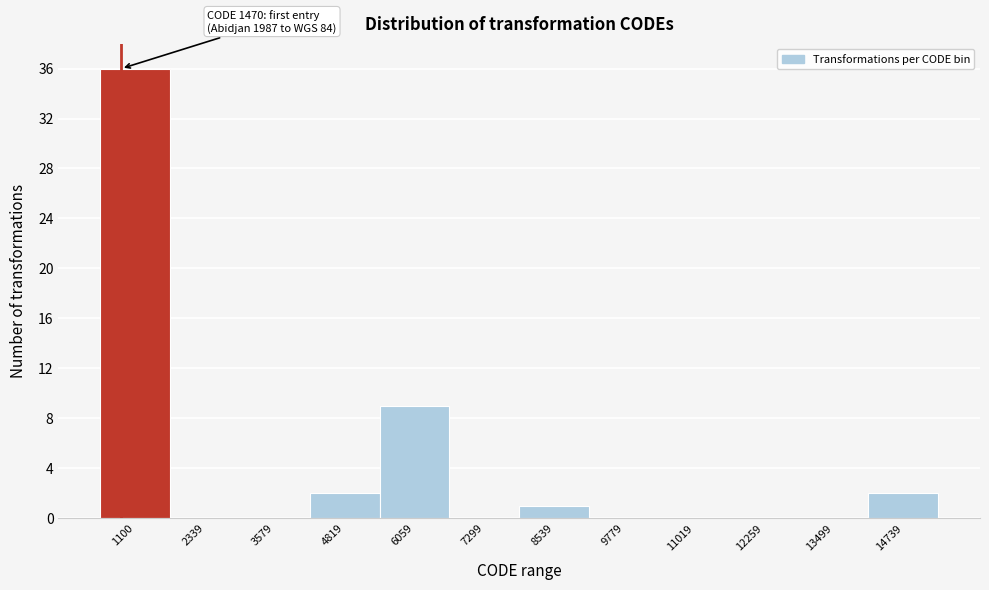

Reading left to right, extract all data points from this chart.

1100=36	2339=0	3579=0	4819=2	6059=9	7299=0	8539=1	9779=0	11019=0	12259=0	13499=0	14739=2